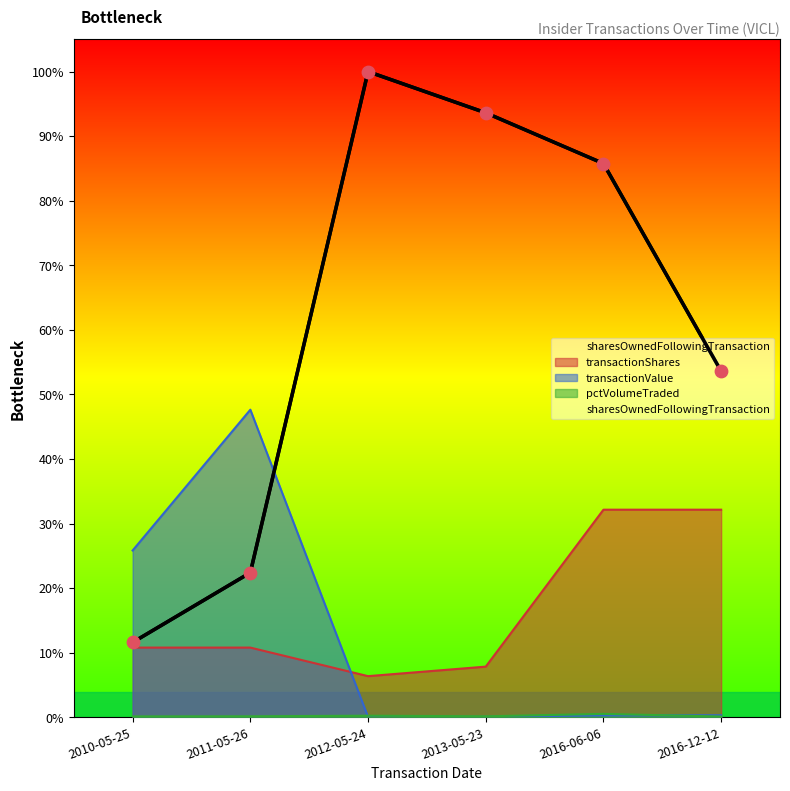

What are all the series names shown in the legend?

sharesOwnedFollowingTransaction, transactionShares, transactionValue, pctVolumeTraded